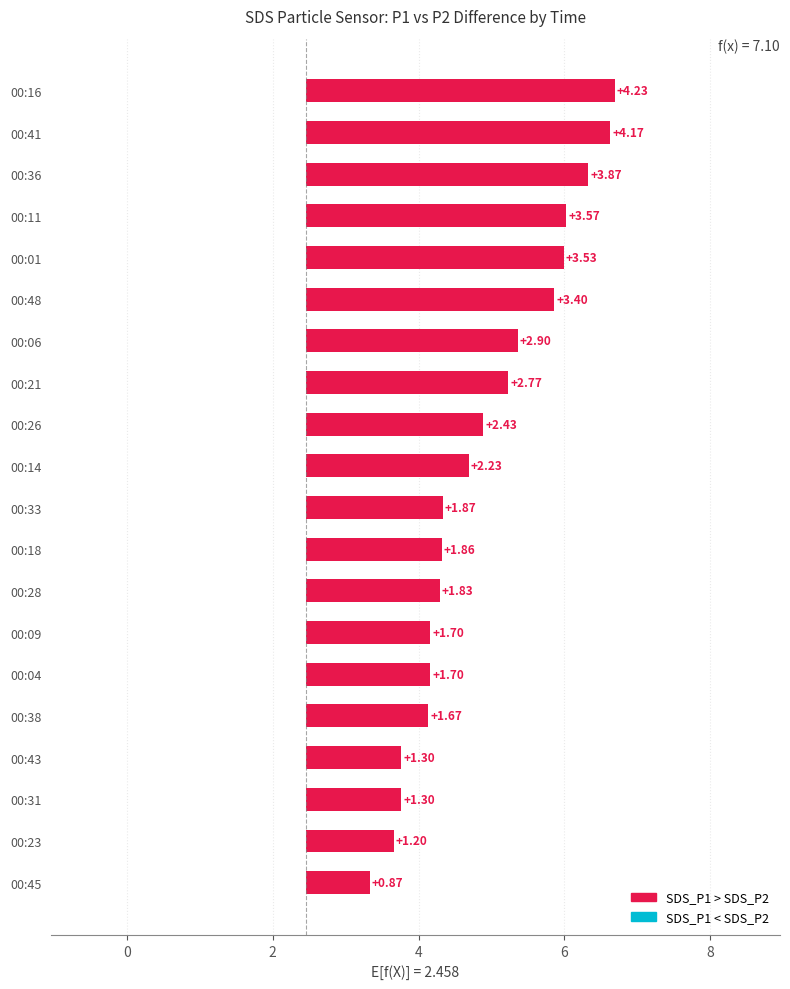

True or false: the data shows 2.0 at 00:43.

False